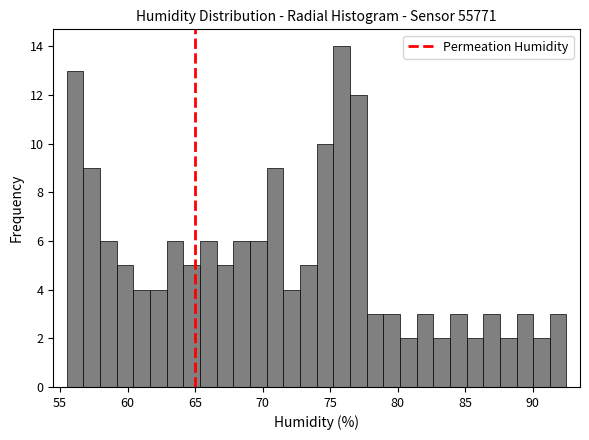

Around what value on the x-axis is the tallest bar? Give the approximate position of its centre, as read against the axis.

76.0